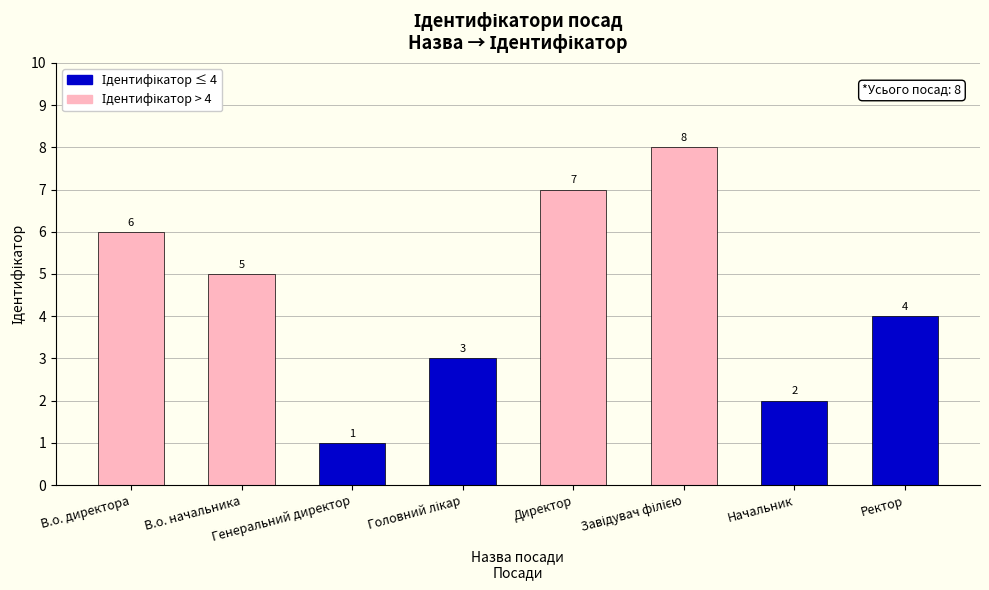

What is the greatest value displayed?

8